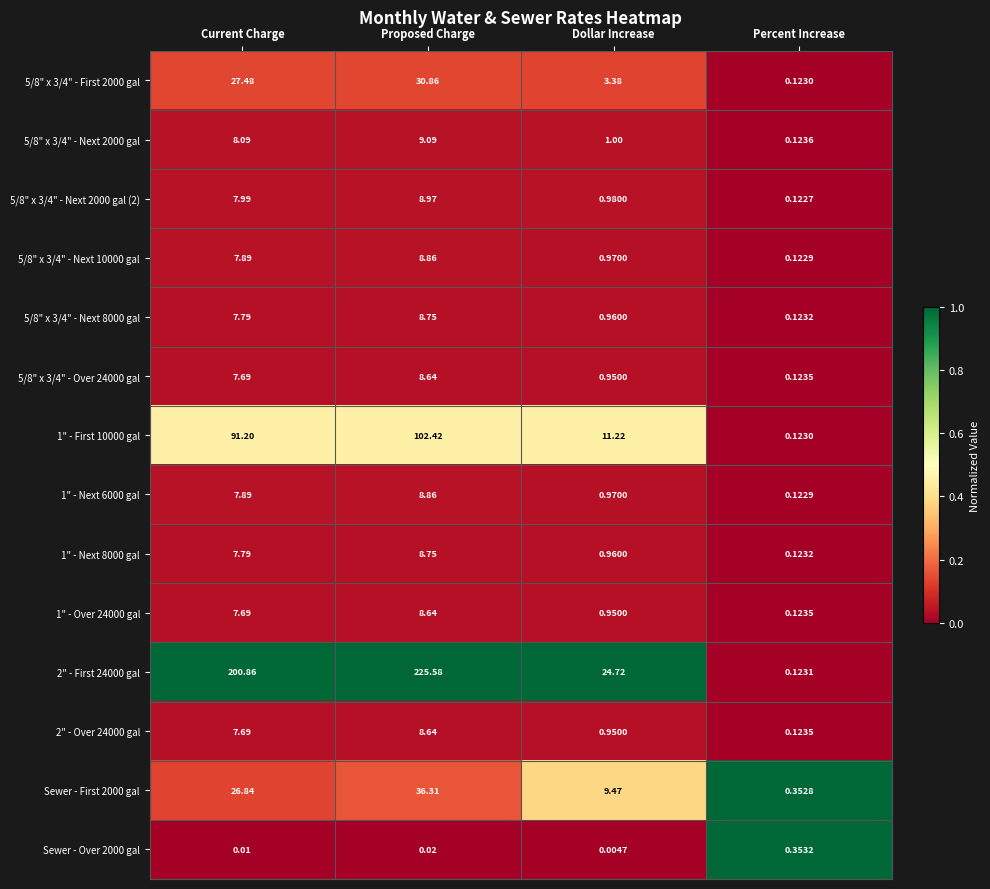

At which category is the sum across all series the highest?

Proposed Charge